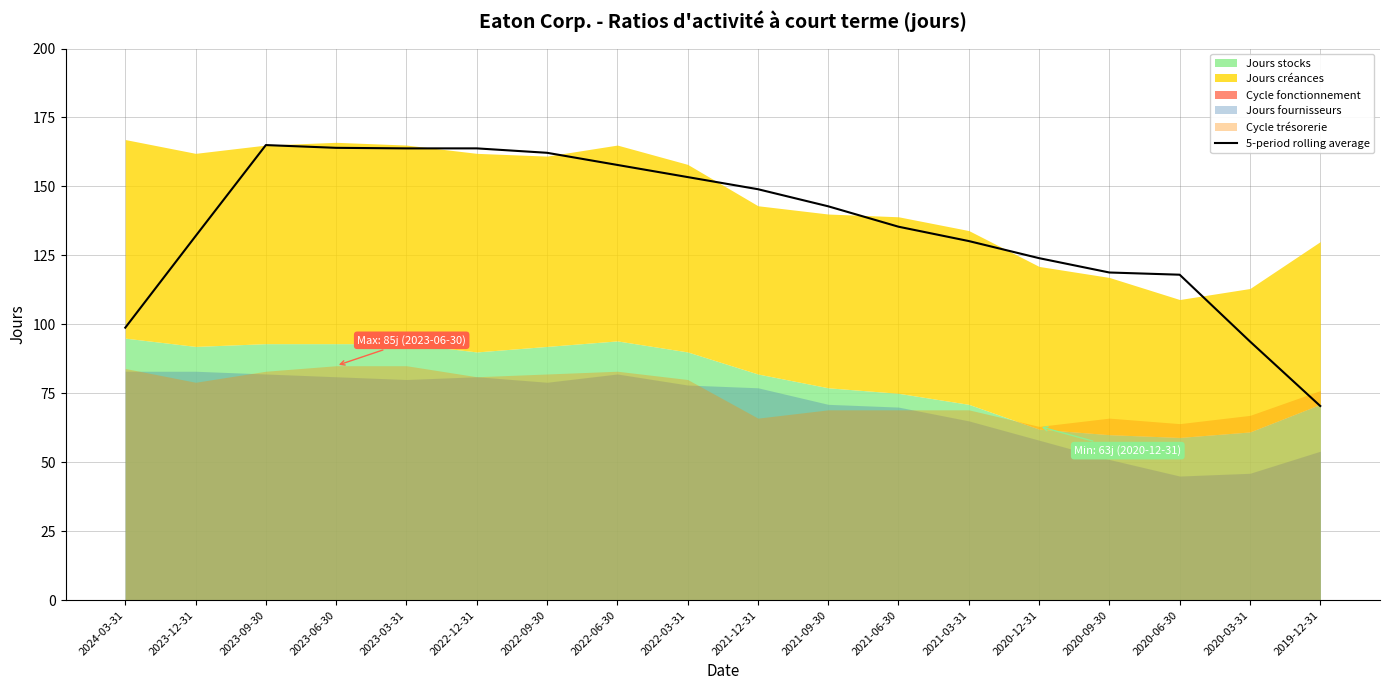

What is the sum of all values?

2443.2